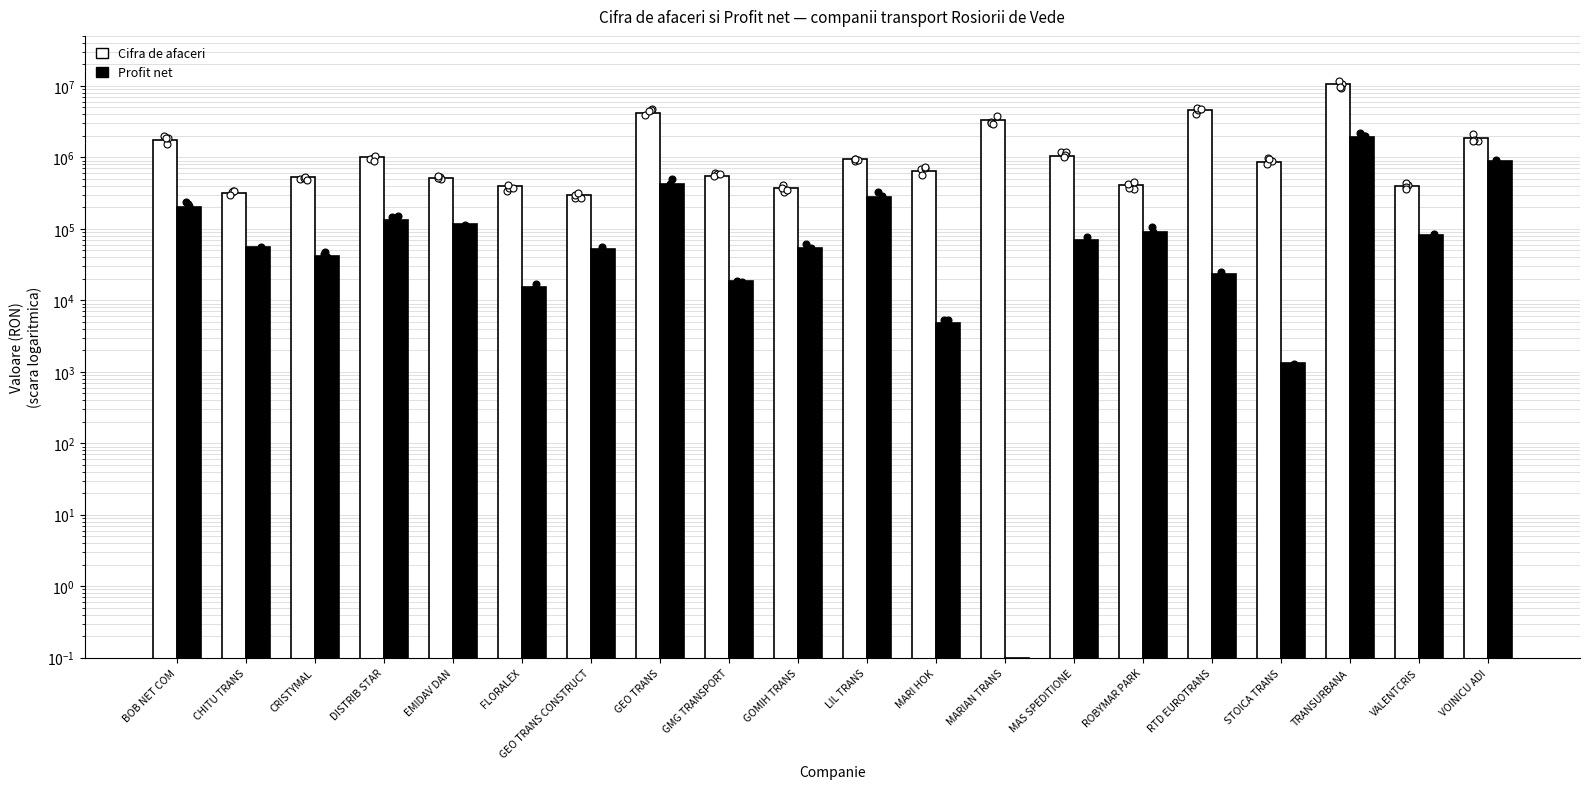

Which series has the largest total across all categories?

Cifra de afaceri